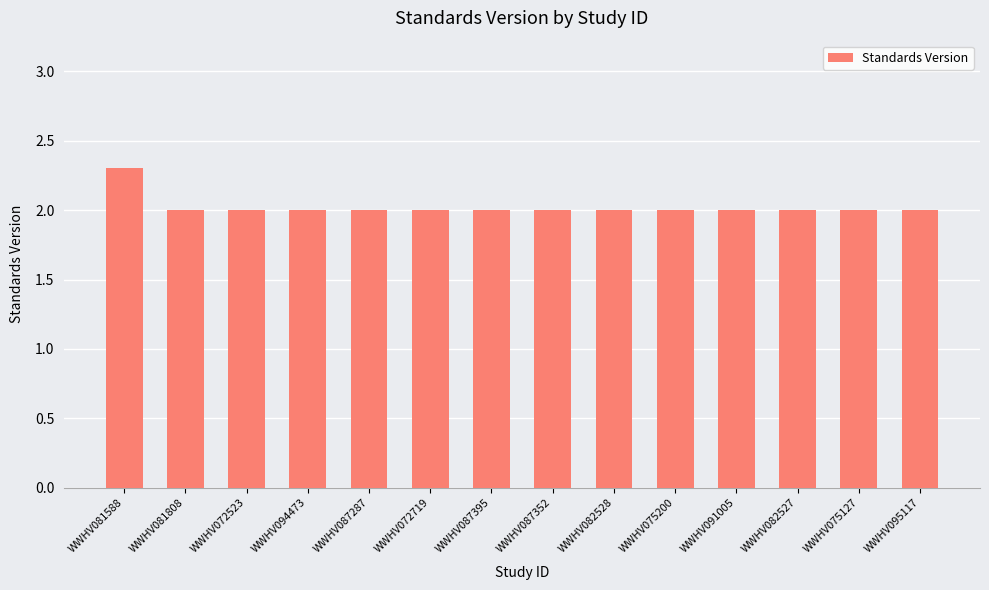

What is the sum of all values?

28.3